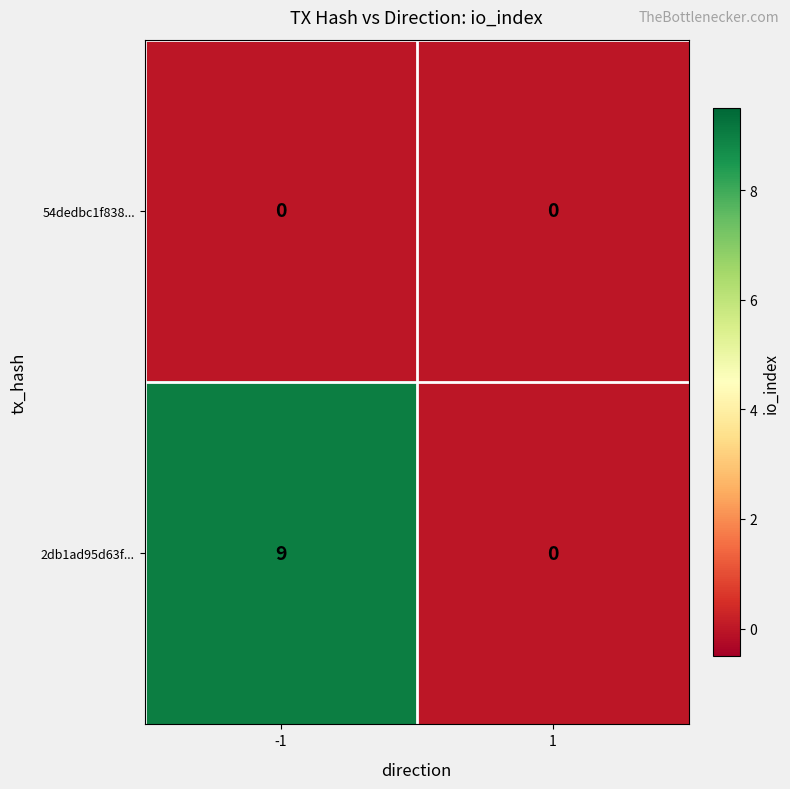

Reading left to right, list all the values displayed in this chart.

54dedbc1f838...: -1=0	1=0
2db1ad95d63f...: -1=9	1=0